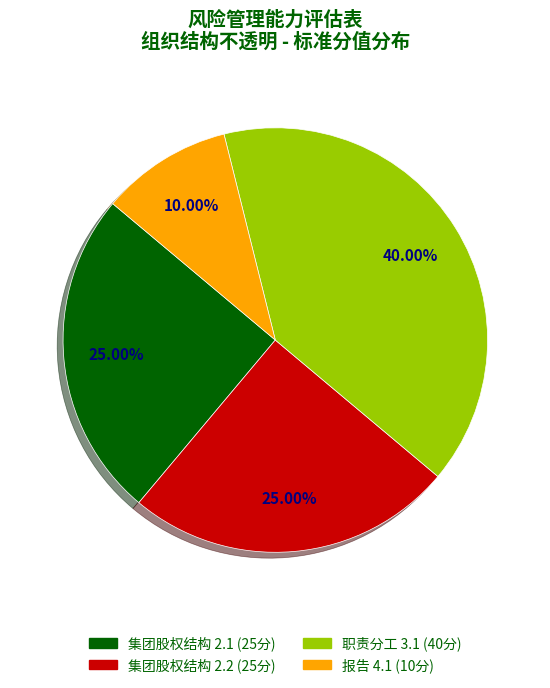

What is the total percentage of 集团股权结构 2.1 and 集团股权结构 2.2?

50.0%